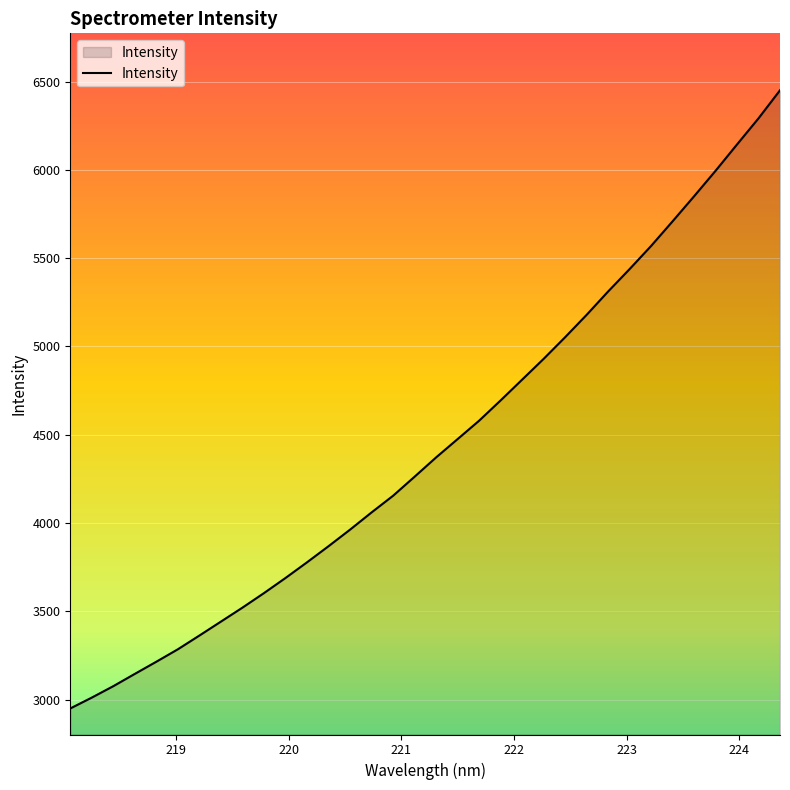

What is the greatest value displayed?

6451.3